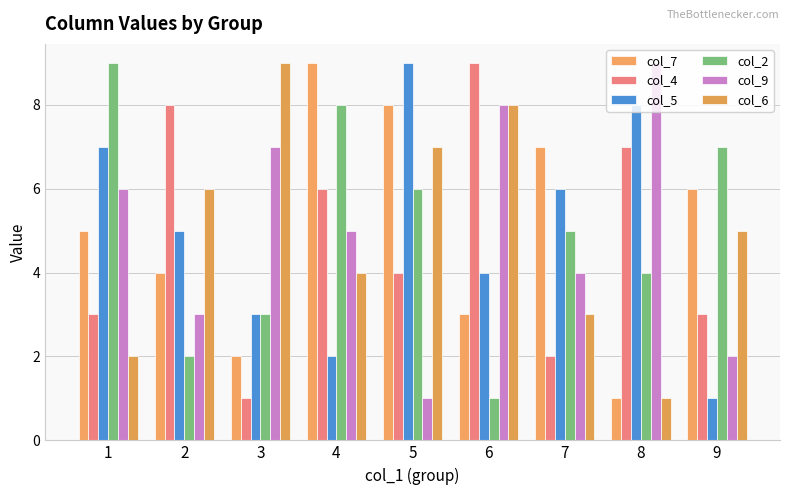

The value of col_5 at 2 is 5. True or false?

True